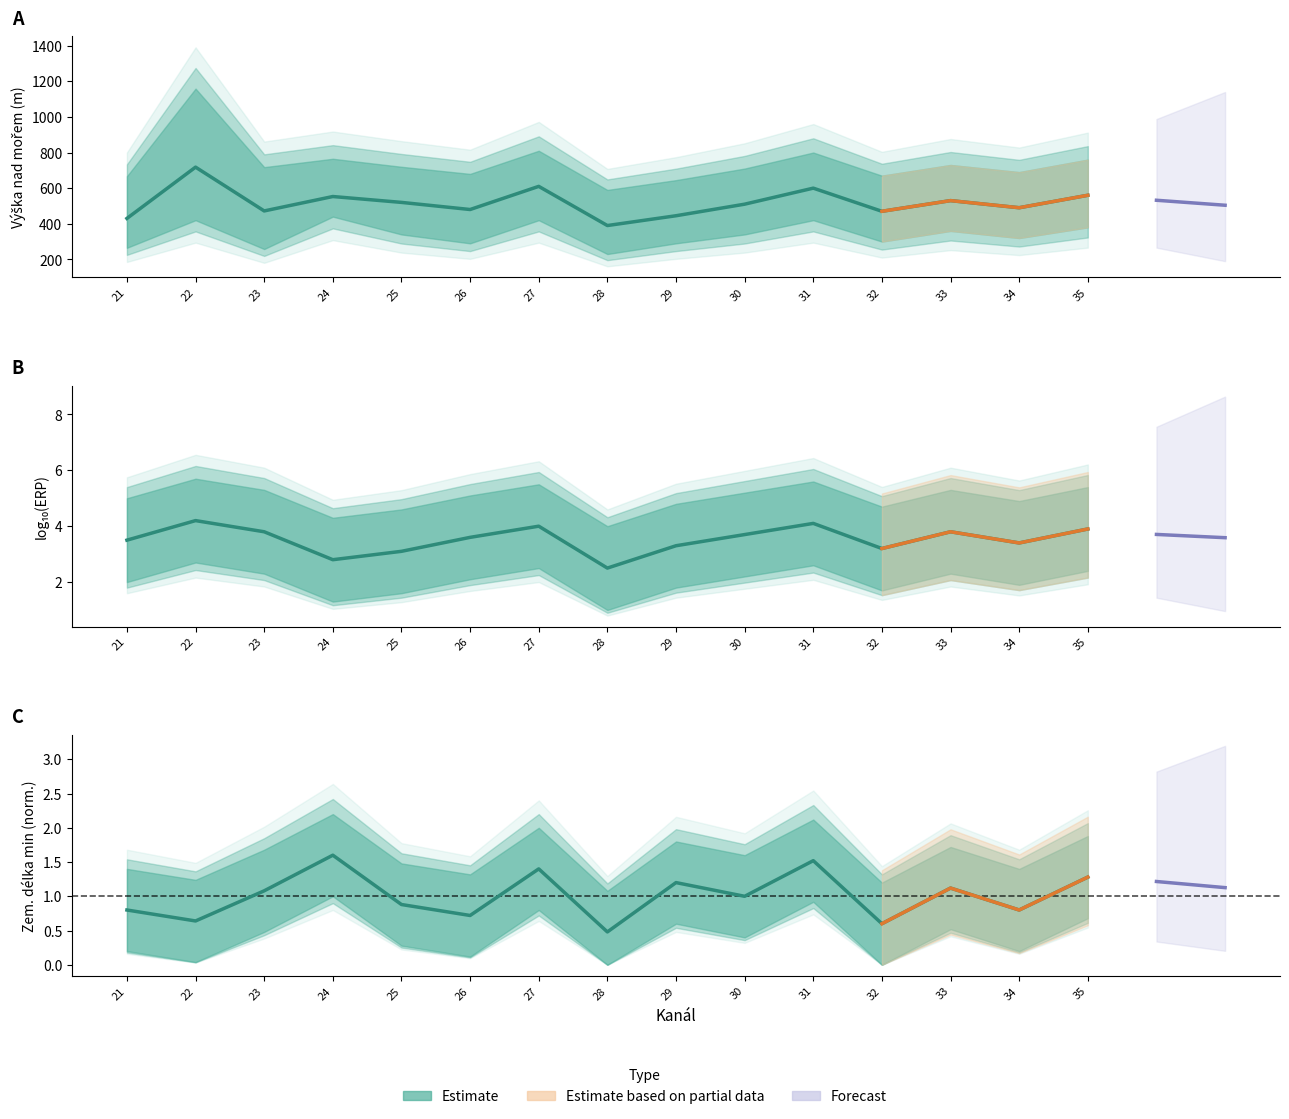

What is the sum of all Mean Zem. délka min (normed) values?

15.1